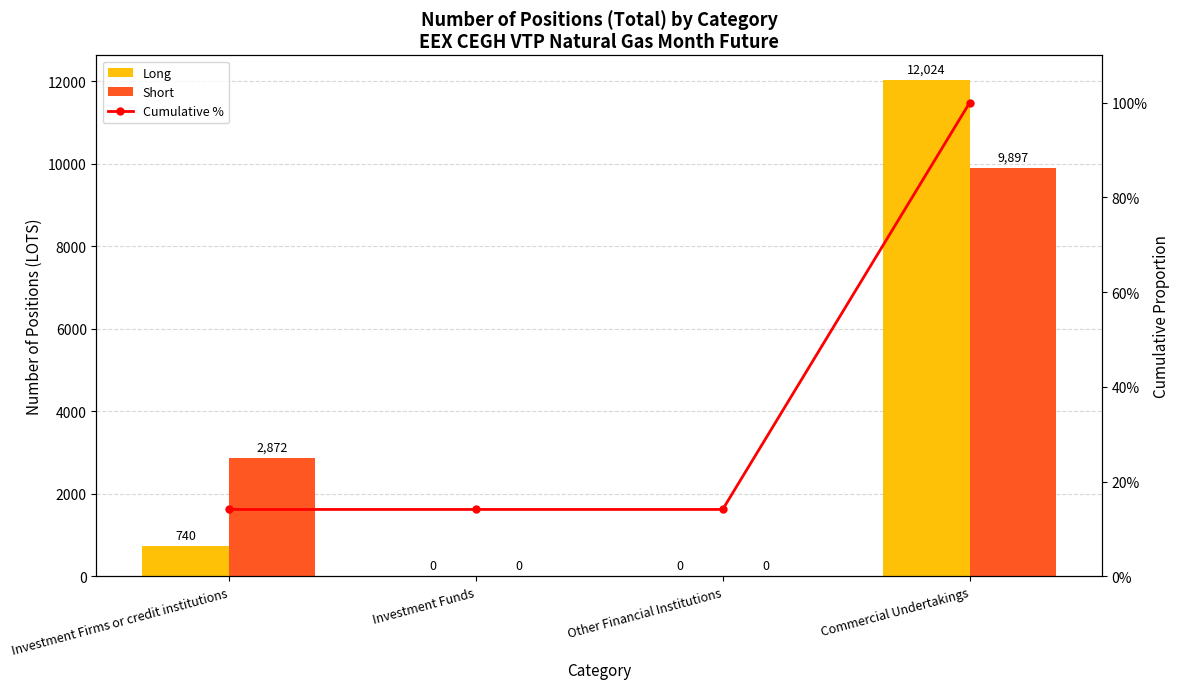

List the labels in order of Long value, smallest first.

Investment Funds, Other Financial Institutions, Investment Firms or credit institutions, Commercial Undertakings